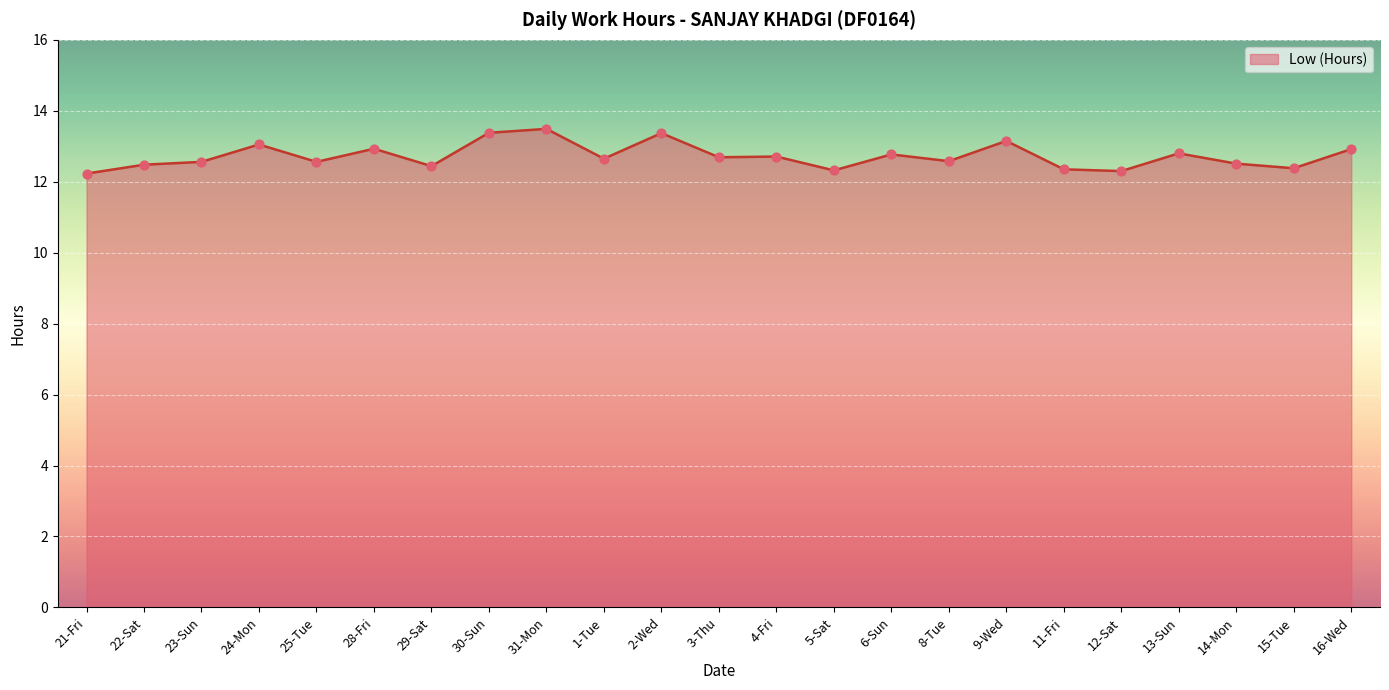

What is the ratio of the value at 16-Wed to the value at 6-Sun?

1.0